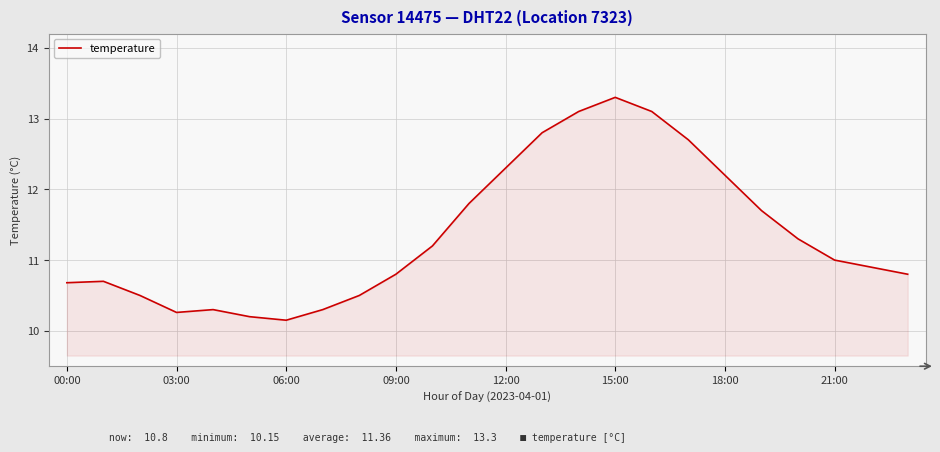

What is the maximum value shown in the chart?

13.3